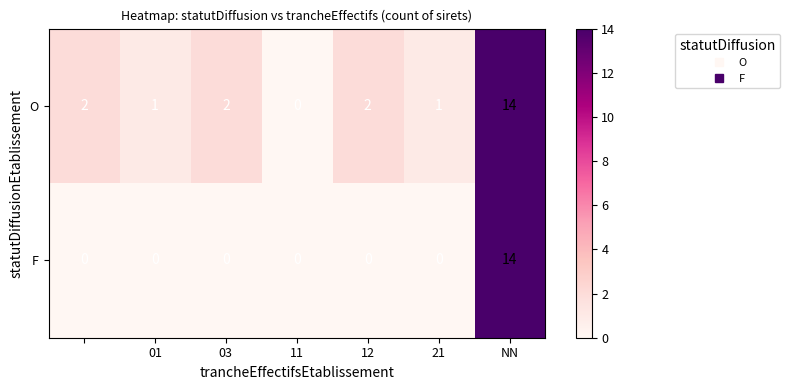

List the series in order of their overall mean, lowest first.

F, O